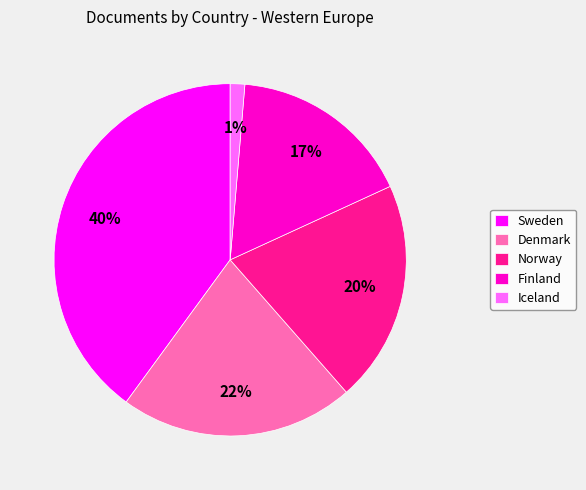

Is there any slice that represents more than half of the pie?

No